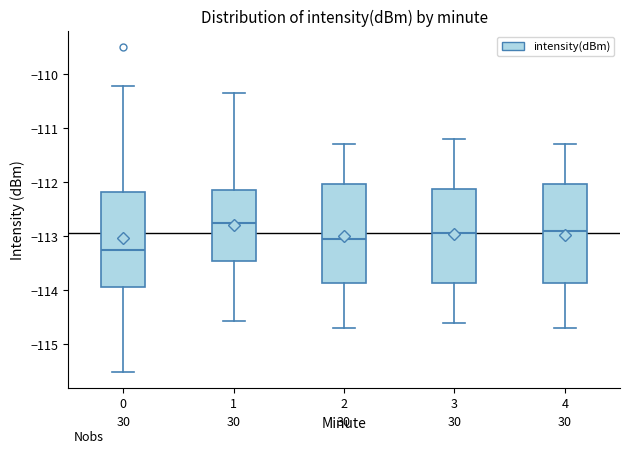

Where does the lower whisker of the box at x = 4 end on the y-axis? The values are not printed on the chart, so give them approximately, as read against the axis.

-114.7